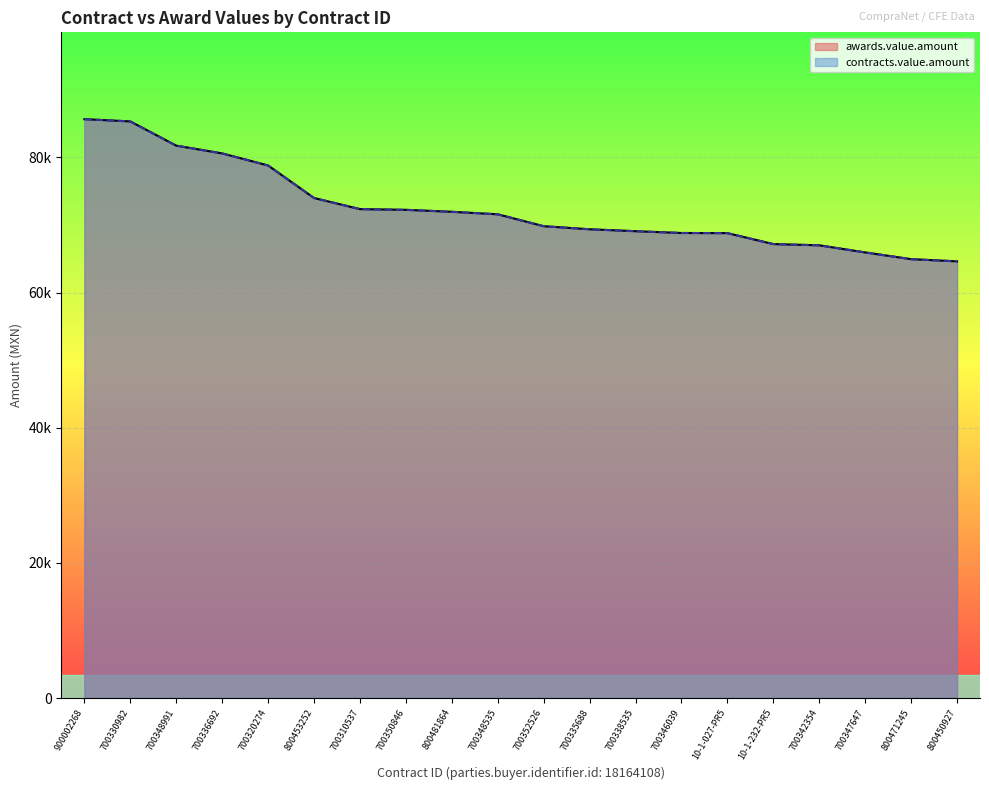

Does the chart display data point markers on the line(s)?

No